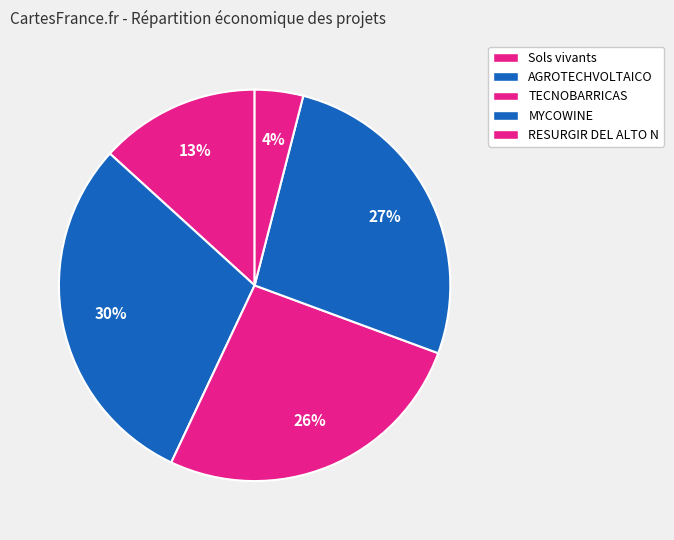

Is MYCOWINE the majority of the pie?

No